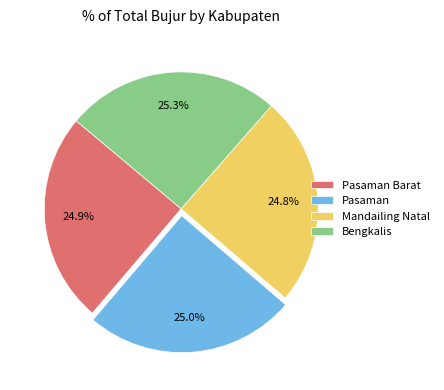

What is the ratio of the value at Mandailing Natal to the value at Pasaman Barat?

1.0